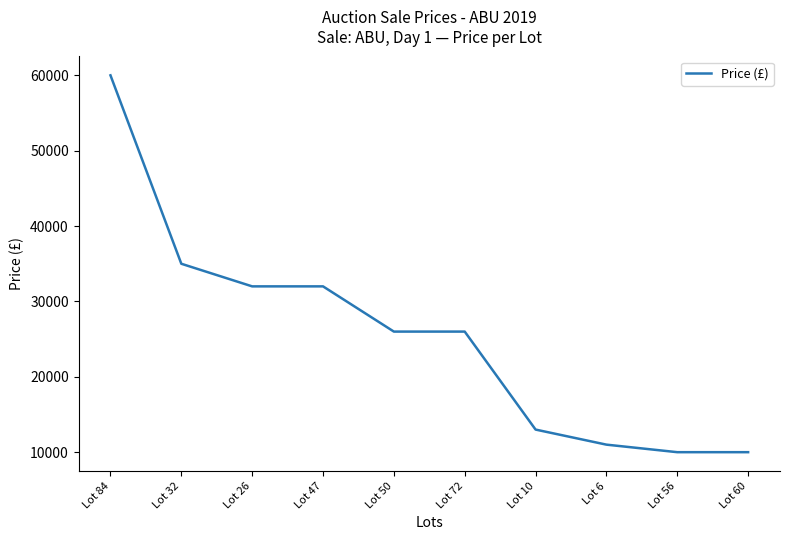

What is the minimum value shown in the chart?

10000